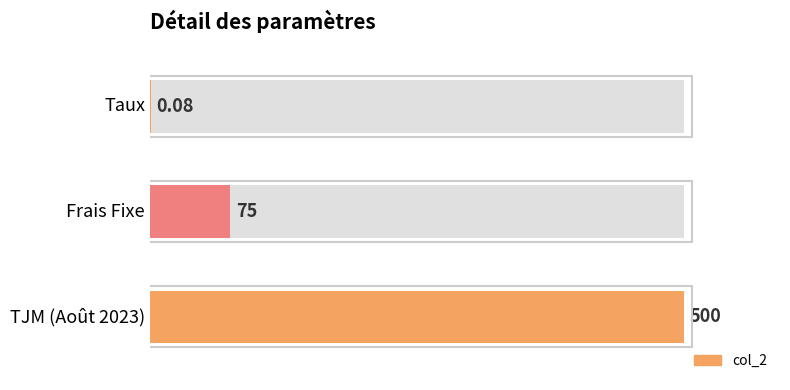

Where is the data nearest to the value 250?

Frais Fixe